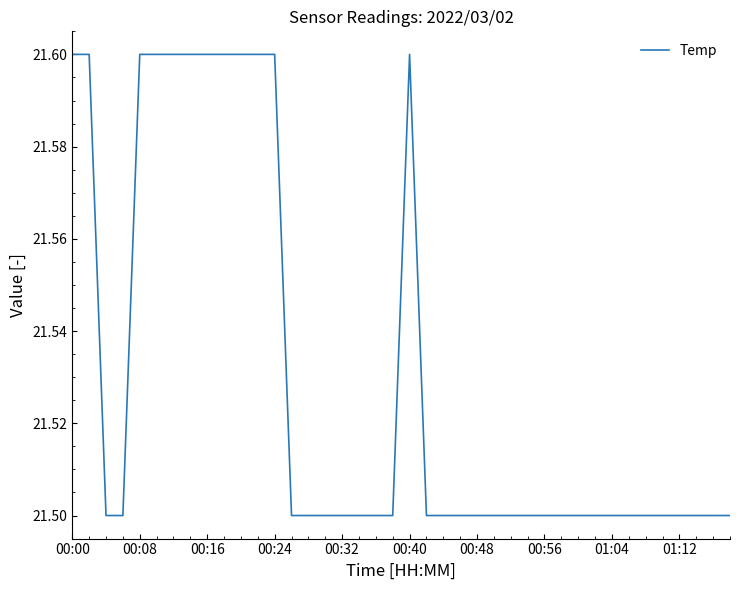

What is the smallest value displayed?

21.5